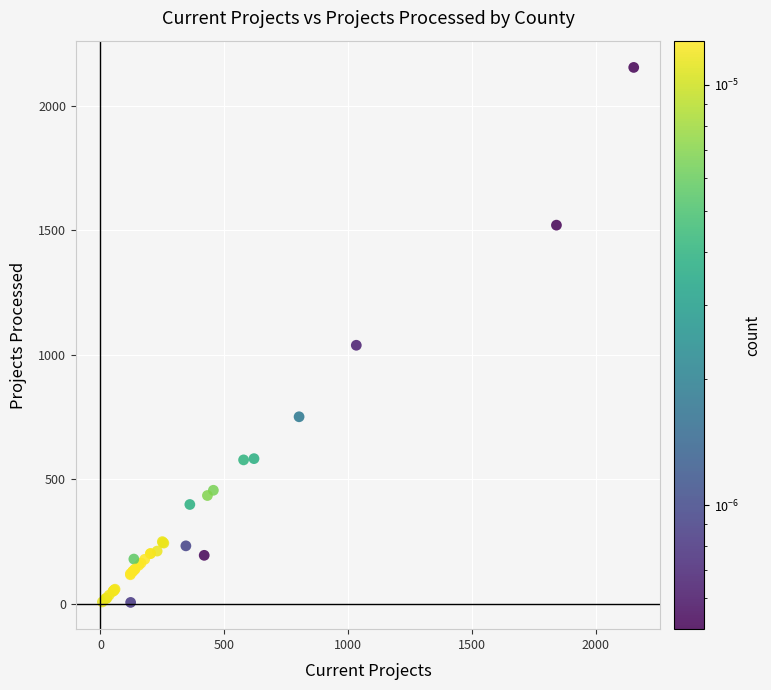

What Y value in the scatter plot is closest to 1079?

1038